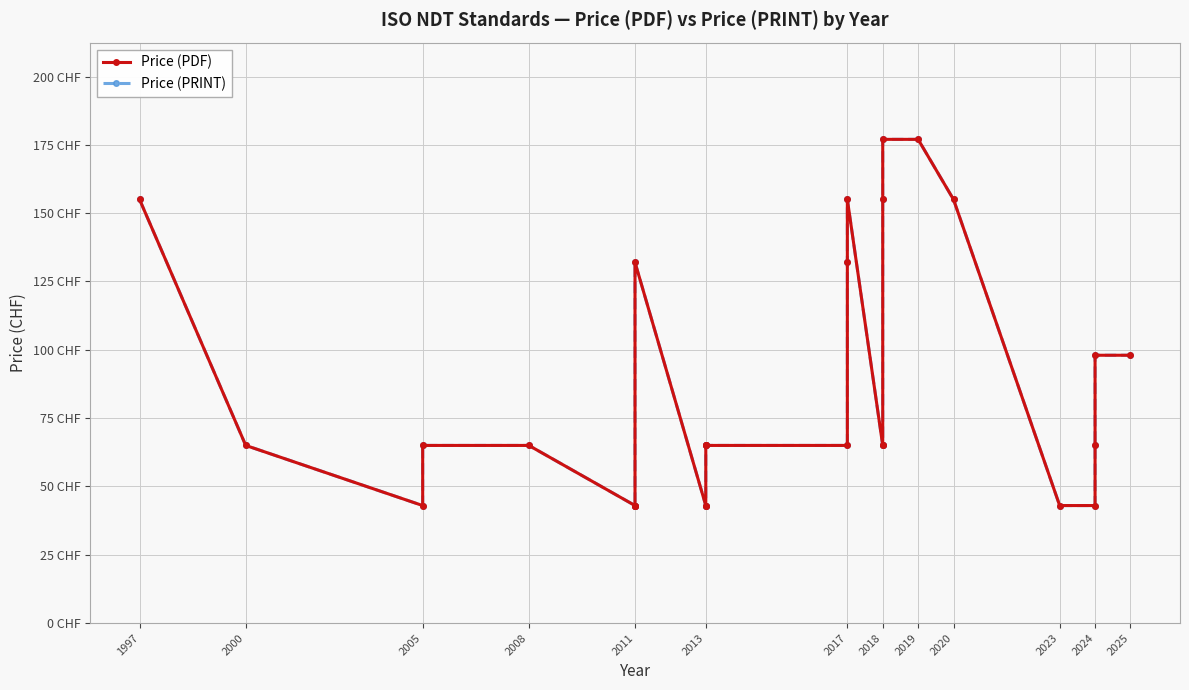

What is the difference between the second highest and second lowest values in the Price (PDF) series?

134